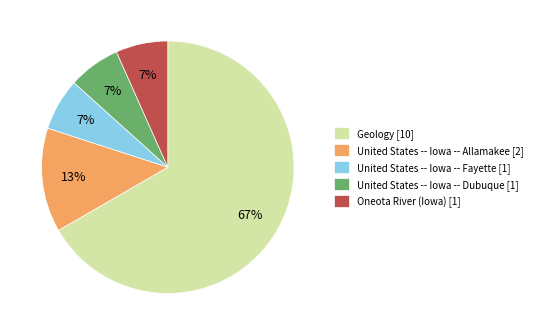

Does any single category account for the majority?

Yes